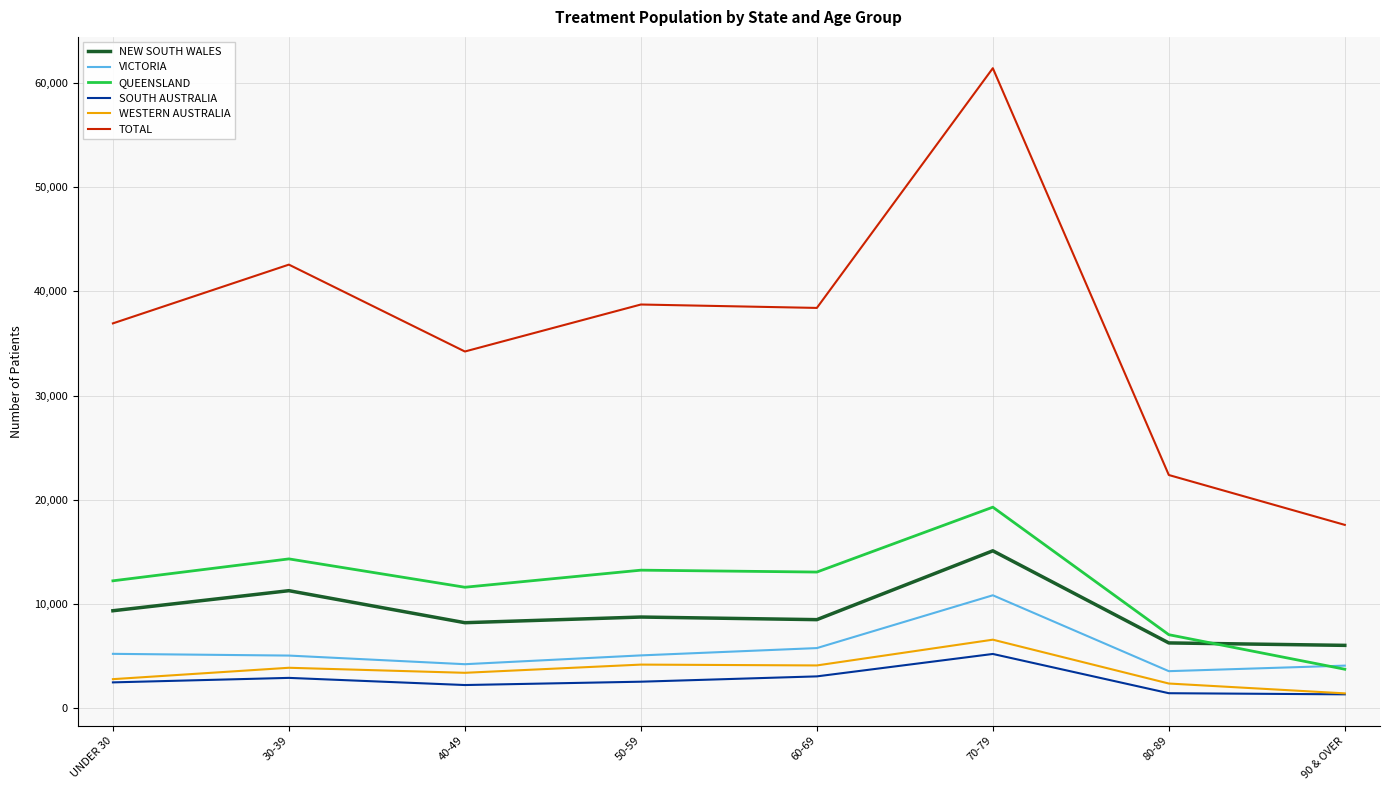

Rank the series by their maximum value, from lowest to highest.

SOUTH AUSTRALIA, WESTERN AUSTRALIA, VICTORIA, NEW SOUTH WALES, QUEENSLAND, TOTAL